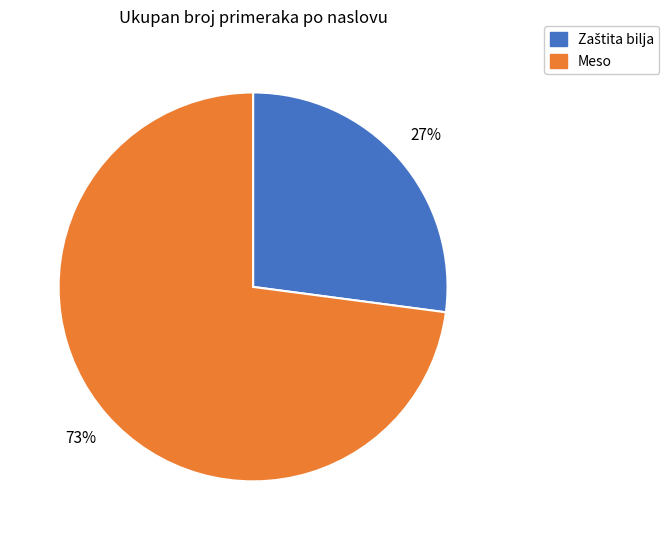

To the nearest percent, what portion does Meso represent?

73%